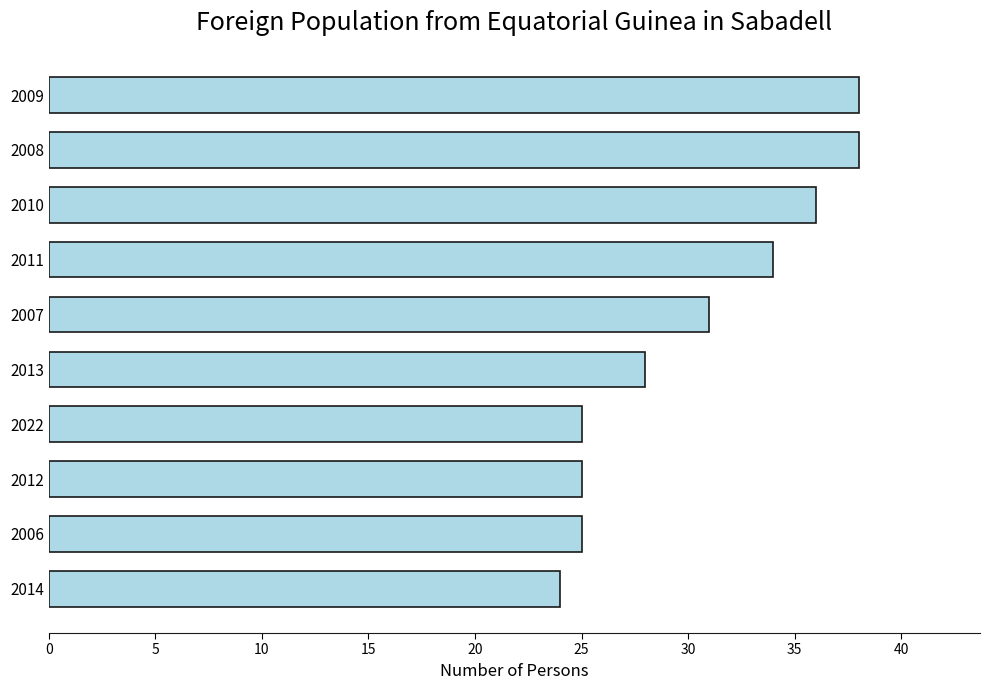

How many categories are shown in the chart?

10